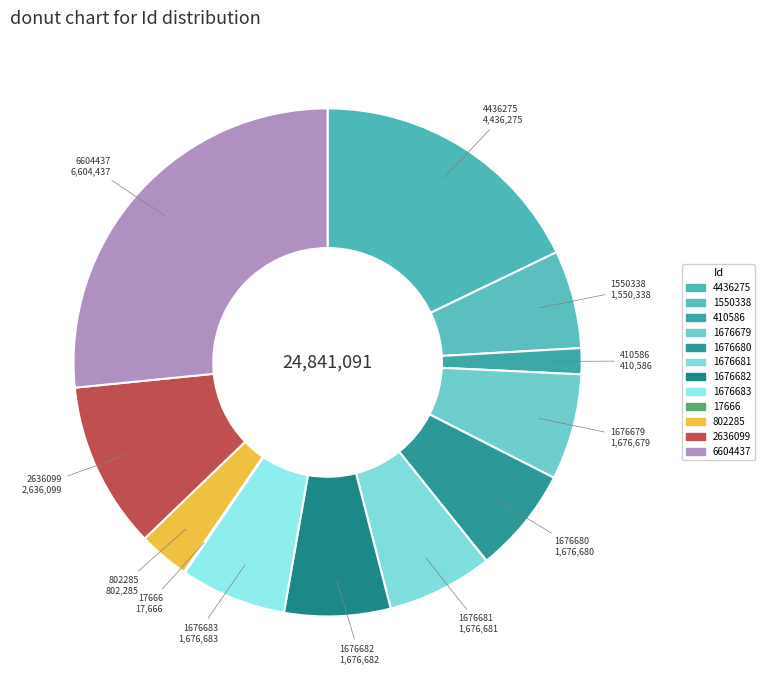

Is there a majority slice in this chart?

No